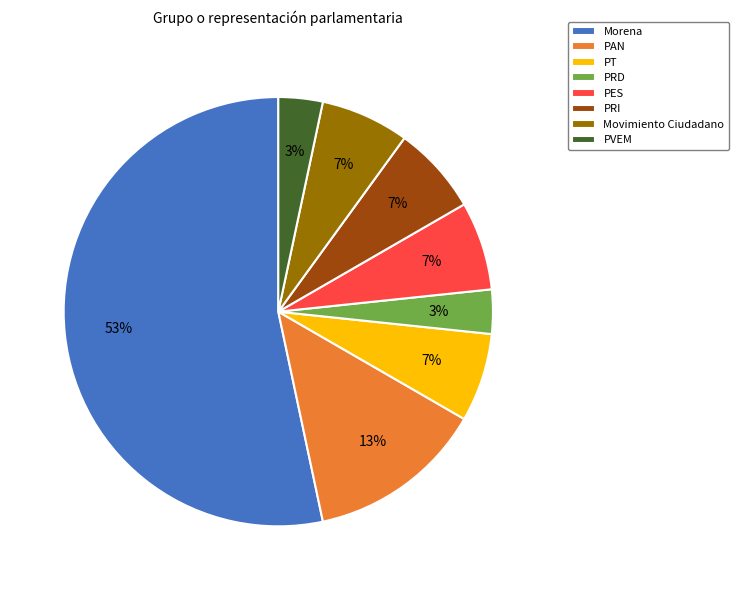

How many slices are in this pie chart?

8